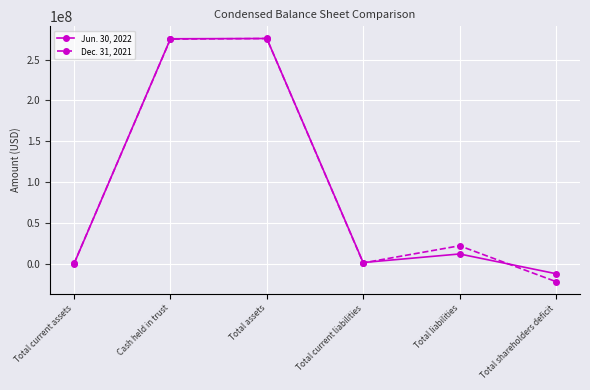

Rank the series at Total assets from lowest to highest value.

Dec. 31, 2021, Jun. 30, 2022